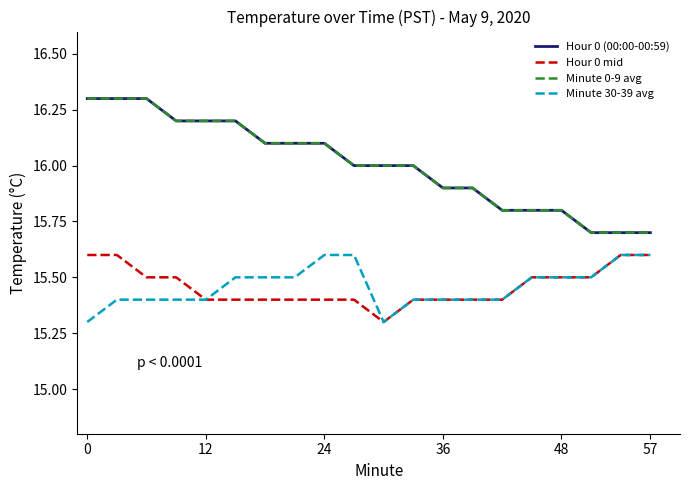

List the series in order of their peak value, highest first.

Hour 0 (00:00-00:59), Minute 0-9 avg, Hour 0 mid, Minute 30-39 avg